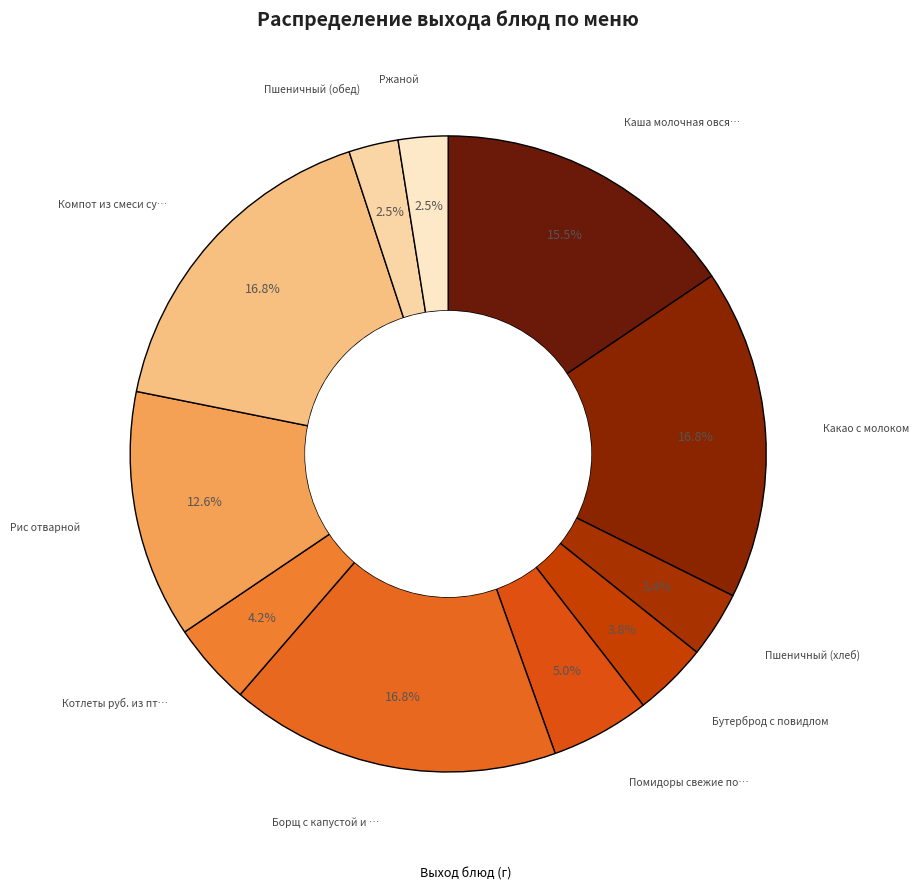

Which slice is the smallest?

Пшеничный (обед)